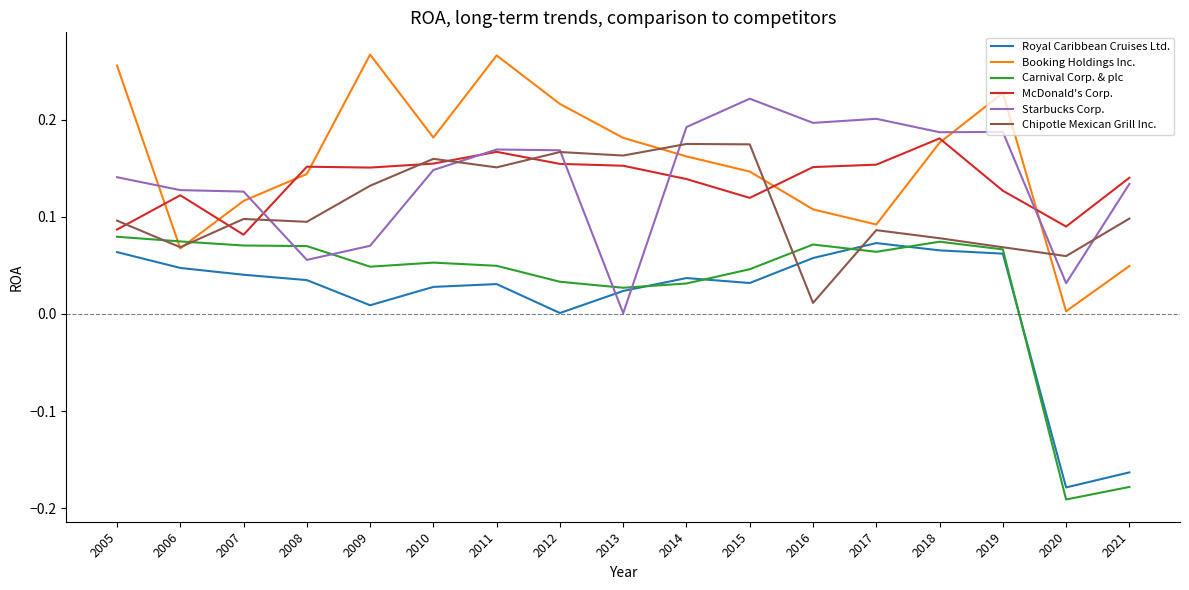

Where is the first local minimum for Royal Caribbean Cruises Ltd.?

2009